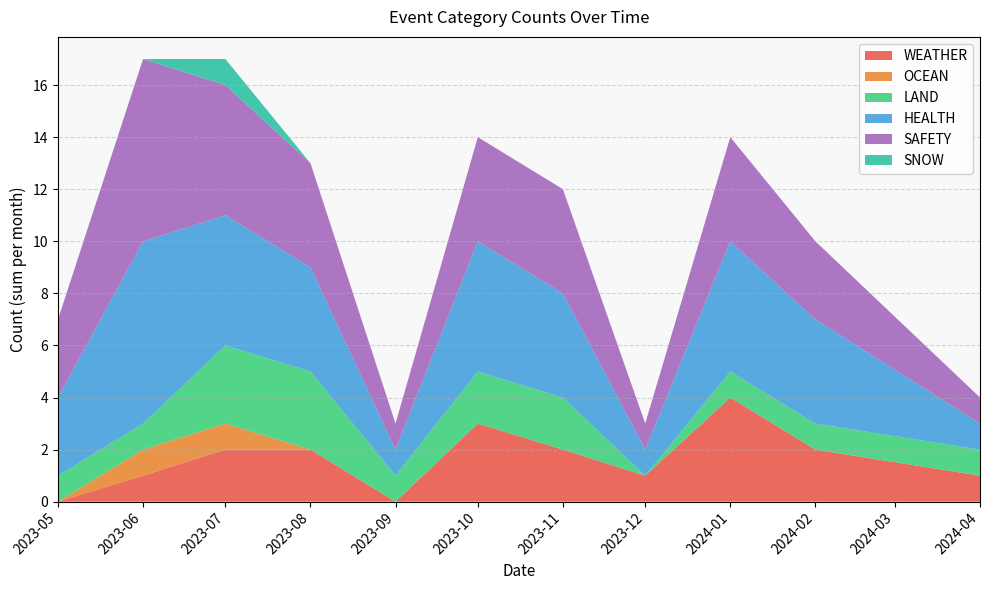

Which category has the highest value in the WEATHER series?

2024-01